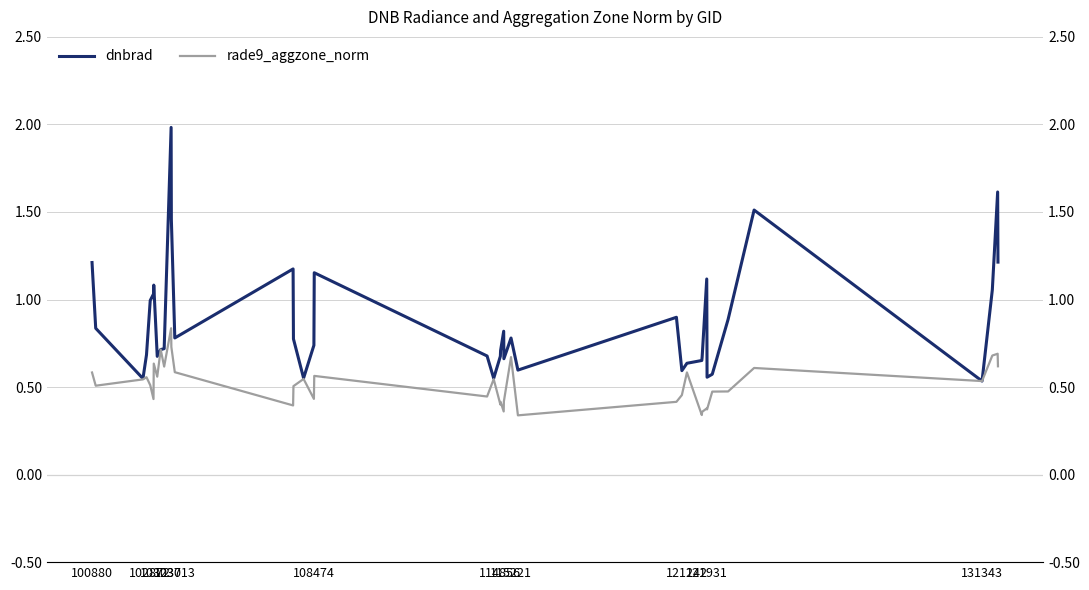

What is the sum of all rade9_aggzone_norm values?

20.8